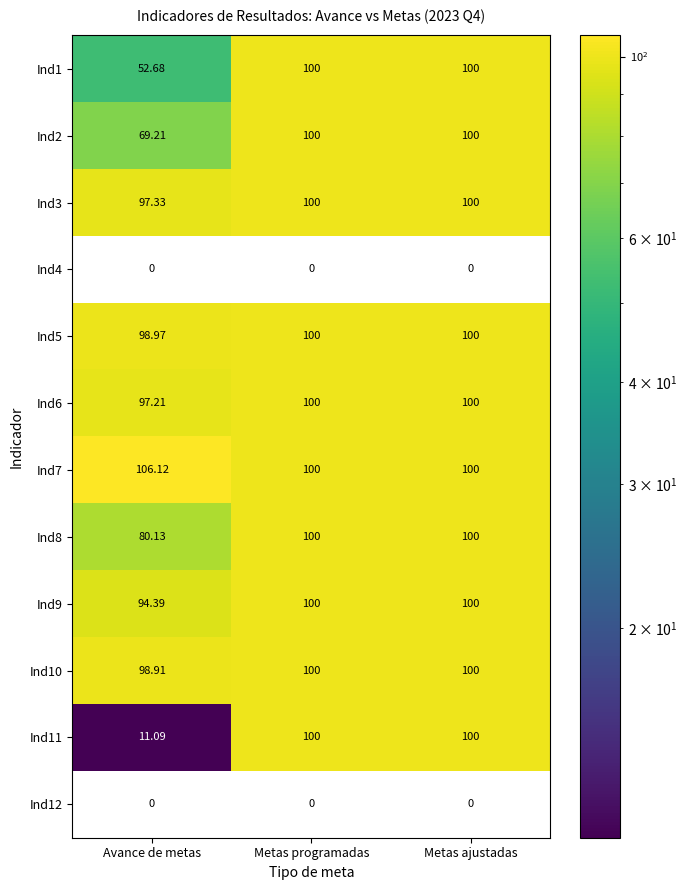

Which category has the highest value across all series?

Avance de metas